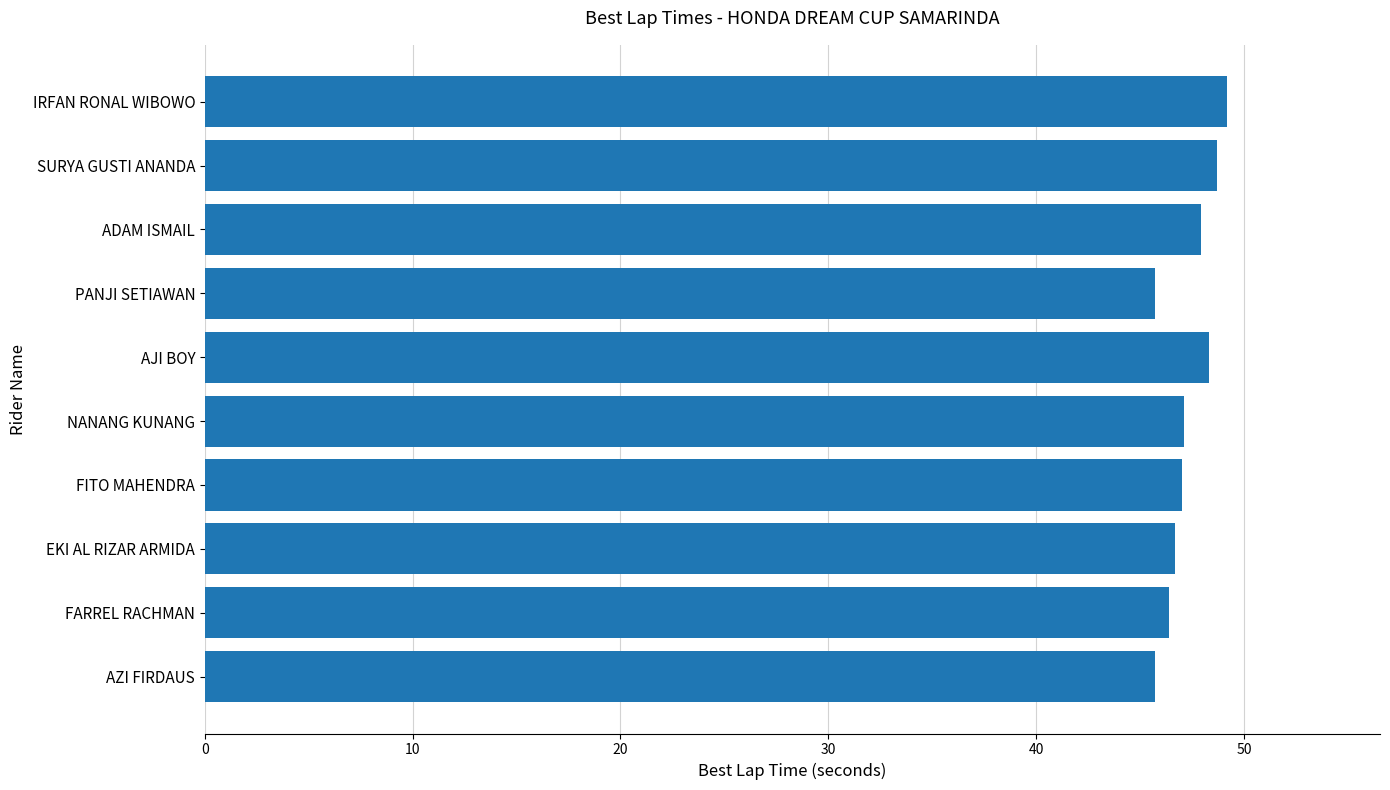

The value at FARREL RACHMAN is 46.4. True or false?

True